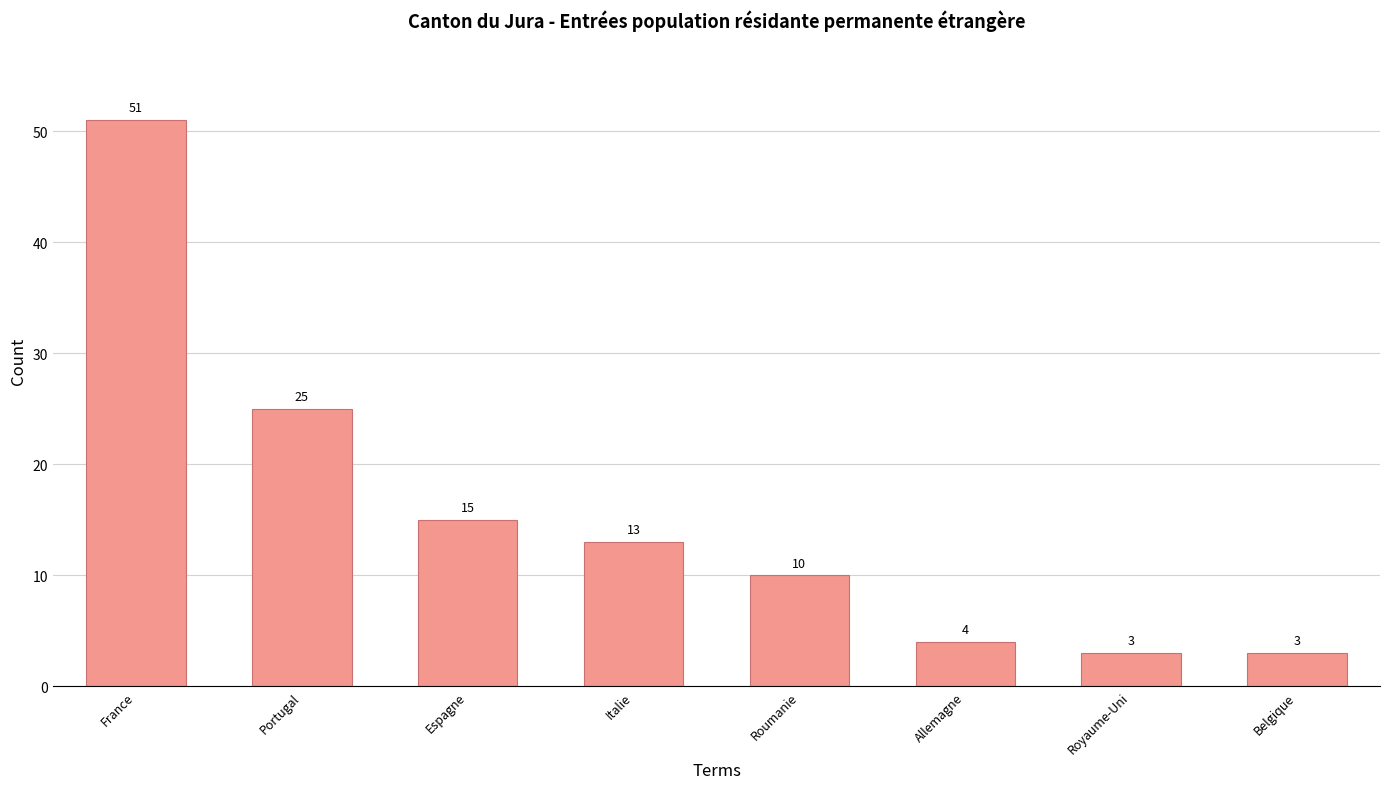

What is the ratio of the value at Royaume-Uni to the value at France?

0.1